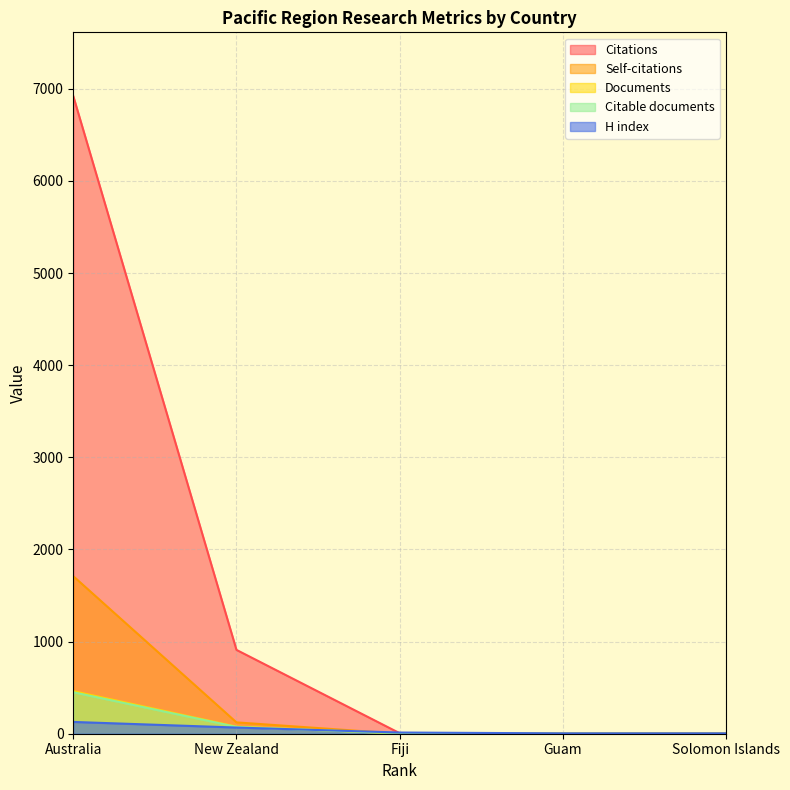

Which series has the largest total across all categories?

Citations